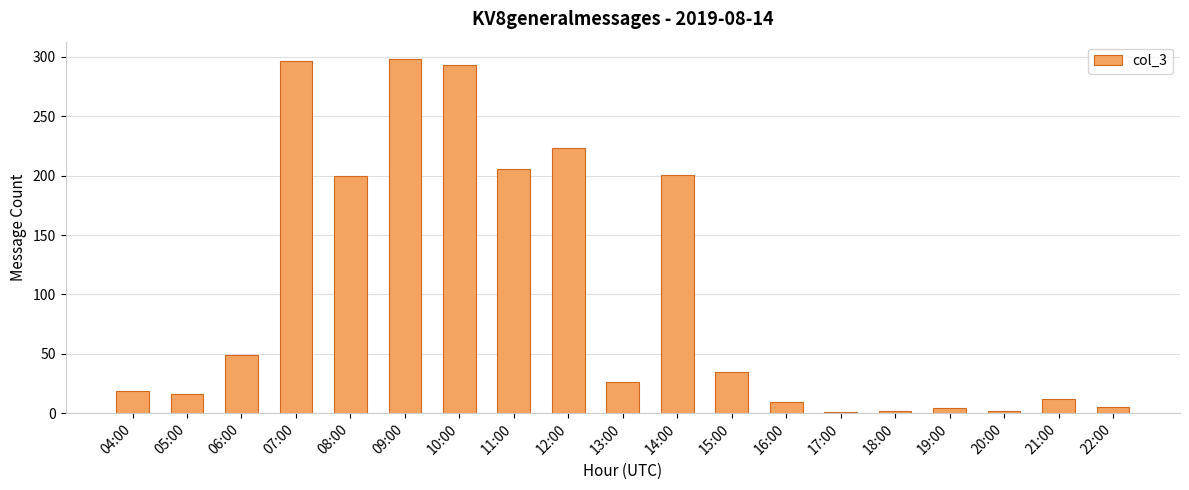

Where does the data first go above 26?

06:00